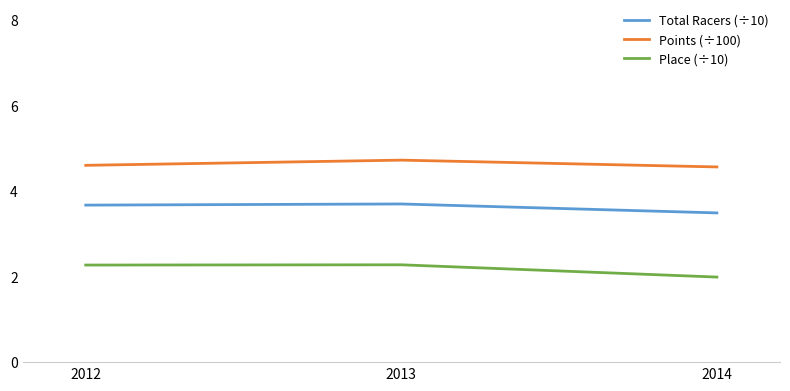

What is the sum of the Points (÷100) values at 2012 and 2014?

9.2